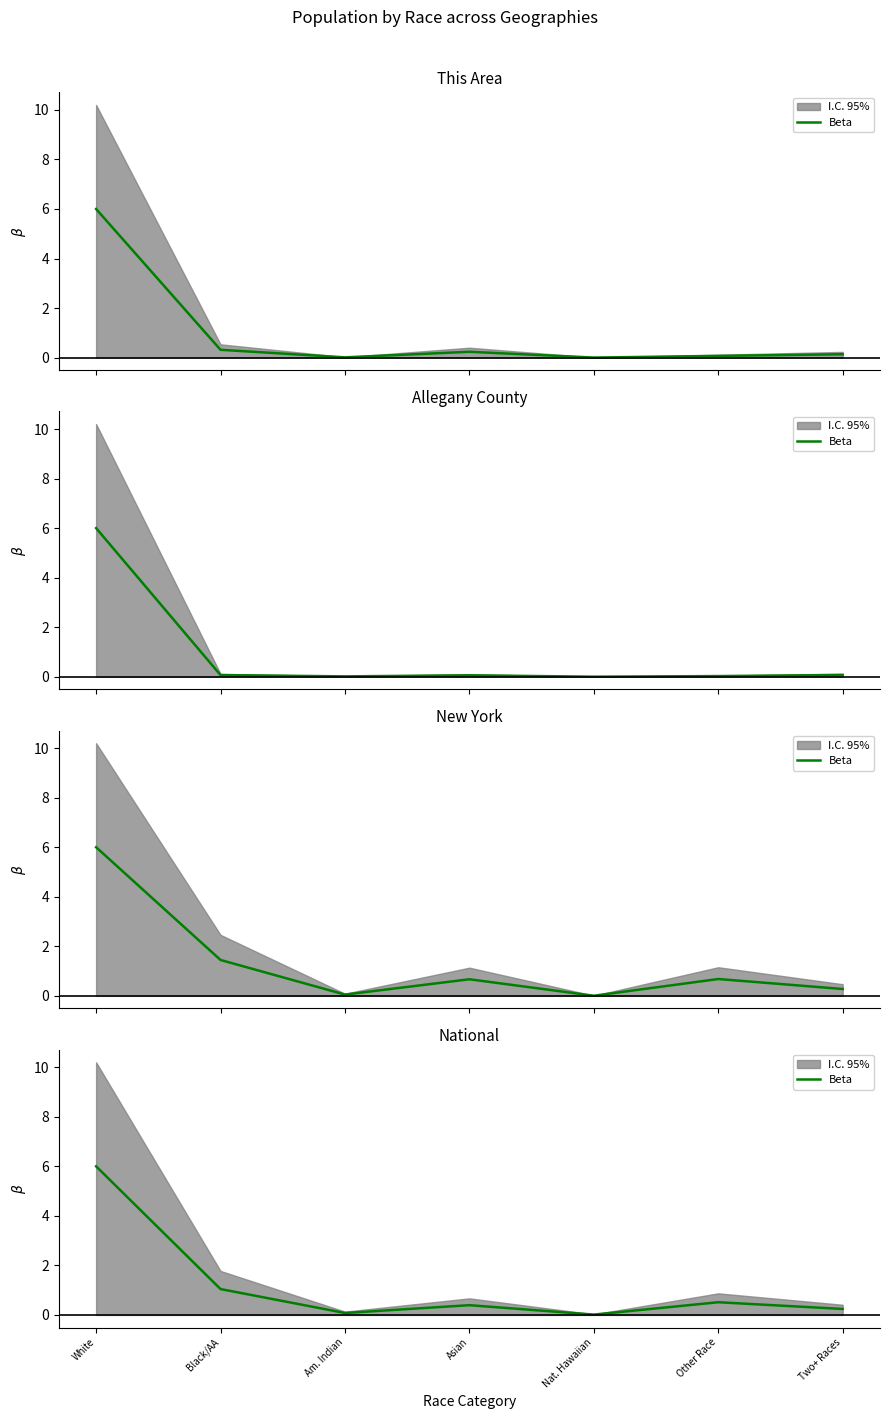

What is the change in value from Nat. Hawaiian to Other Race?

+0.5